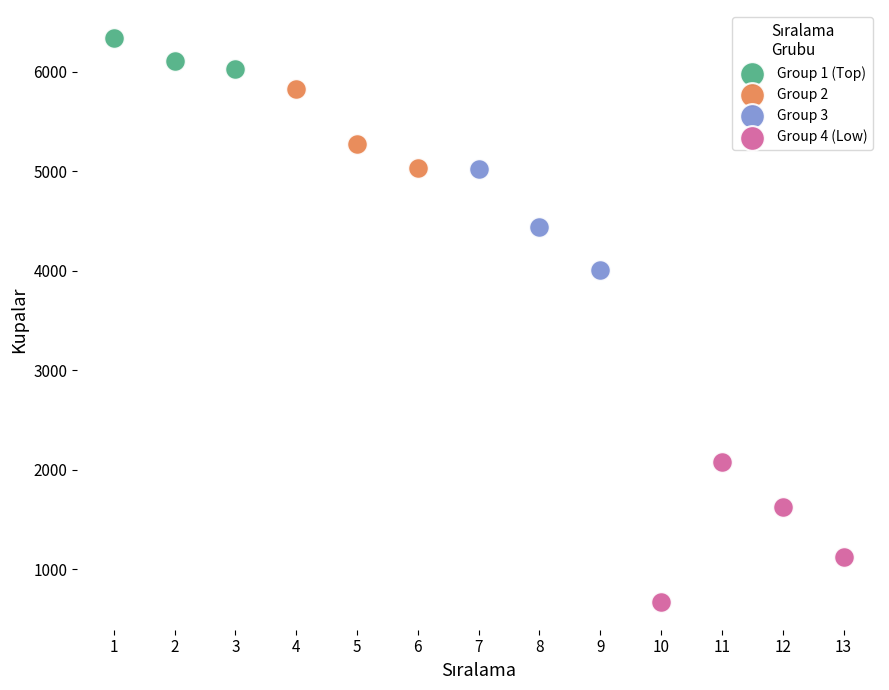

Which series has the largest Y range (max minus min)?

Group 4 (Low)